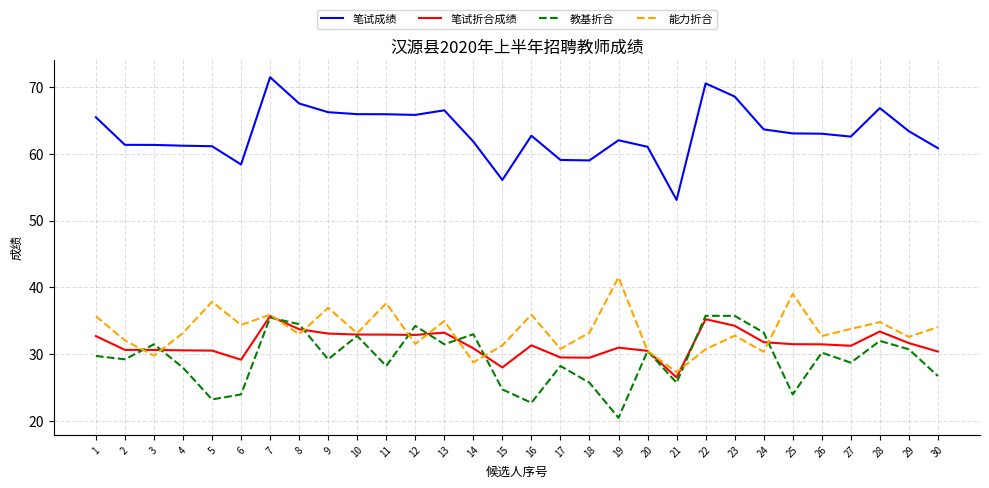

Which series changed the most between 2 and 10?

笔试成绩